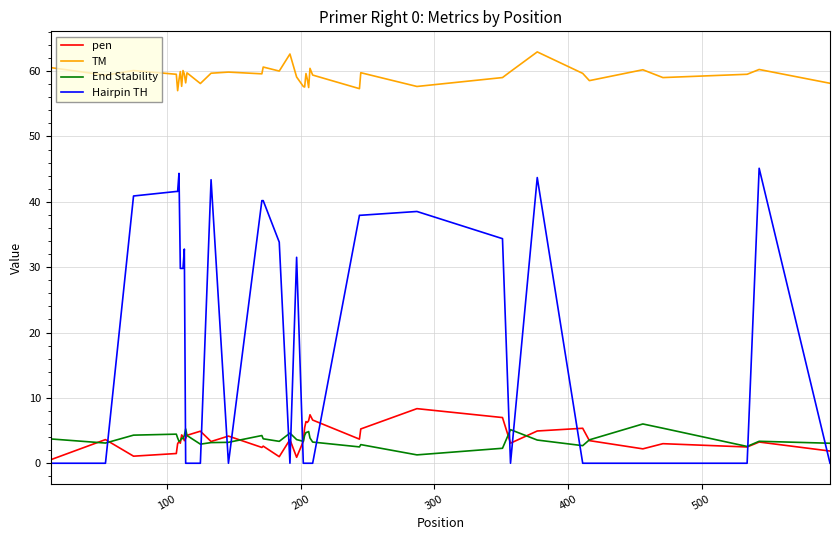

What is the maximum value shown in the chart?

62.9